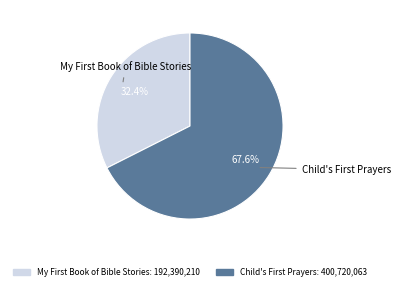

To the nearest percent, what is the average slice percentage?

50%